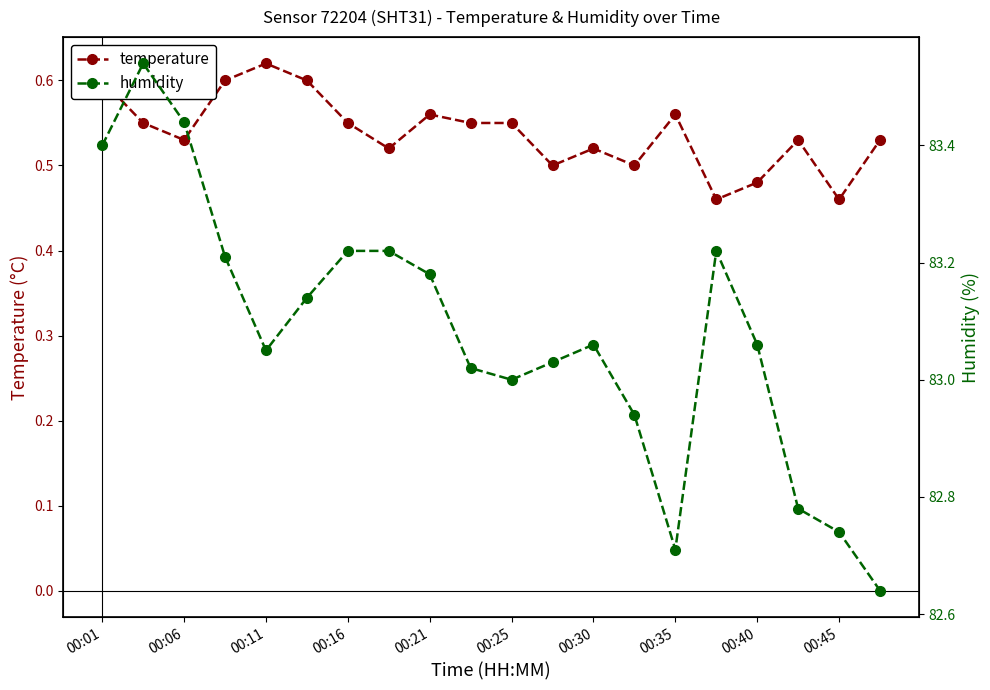

The value of temperature at 00:11 is 0.2. True or false?

False